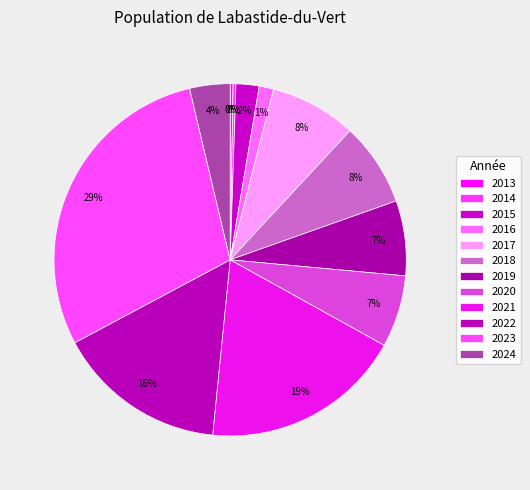

Rank the categories by value from lowest to highest.

2013, 2014, 2016, 2015, 2024, 2020, 2019, 2018, 2017, 2022, 2021, 2023